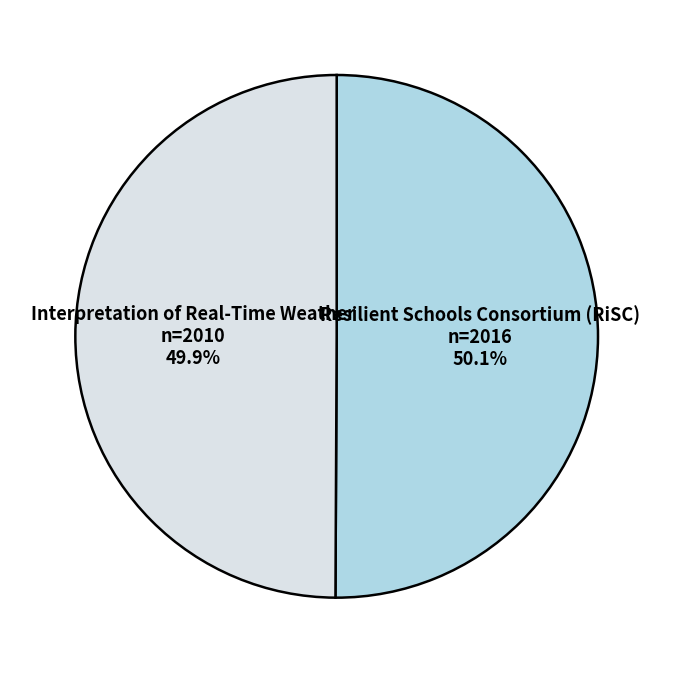

Count the number of slices in the pie.

2